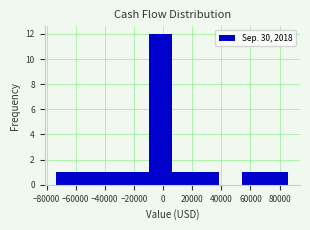

Reading left to right, transcribe this chart: for each bar, give the range it covers on the x-axis and its height. Neither the bar edges nor the heights are printed on the chart, so give them approximately, as read against the axes.

-74000 to -58000: 1
-58000 to -42000: 1
-42000 to -26000: 1
-26000 to -10000: 1
-10000 to 6000: 12
6000 to 22000: 1
22000 to 38000: 1
38000 to 54000: 0
54000 to 70000: 1
70000 to 86000: 1